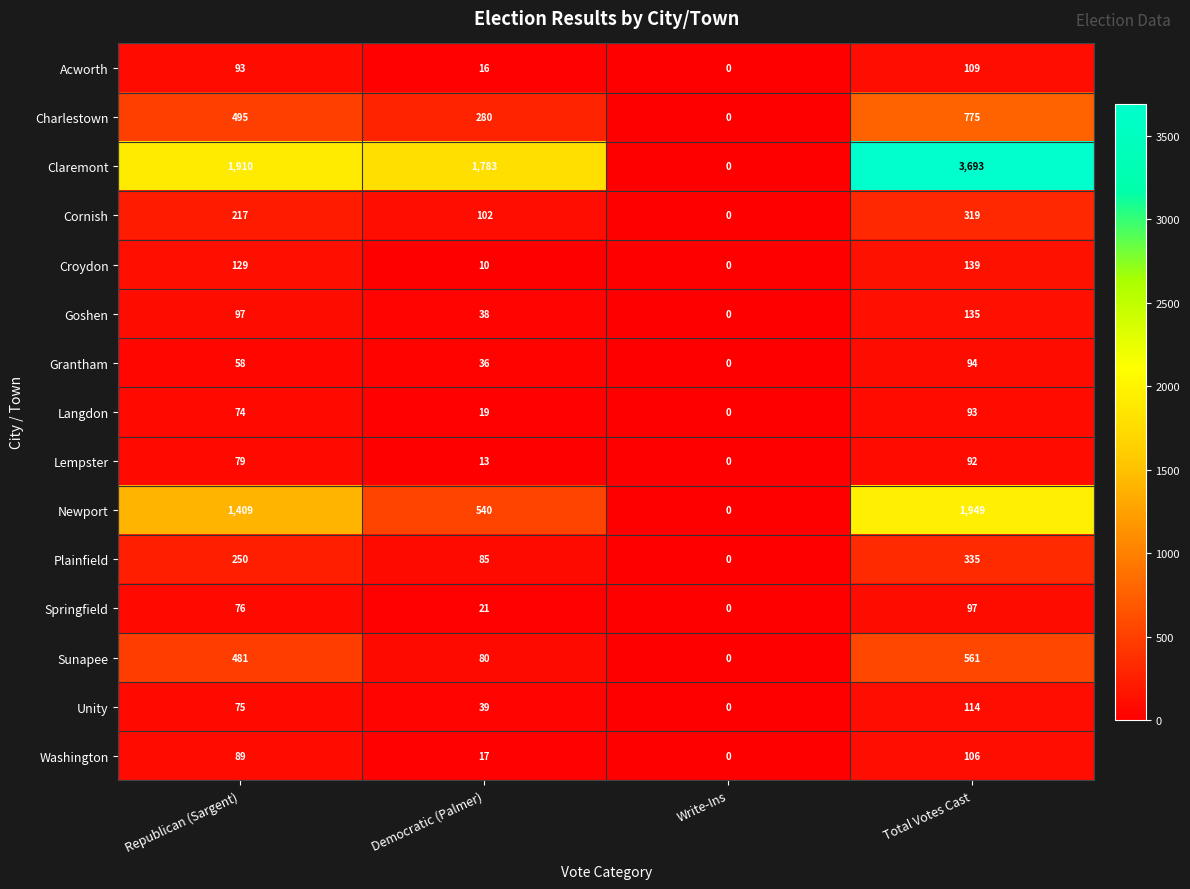

What is the spread (max minus min) of values at Total Votes Cast?

3601